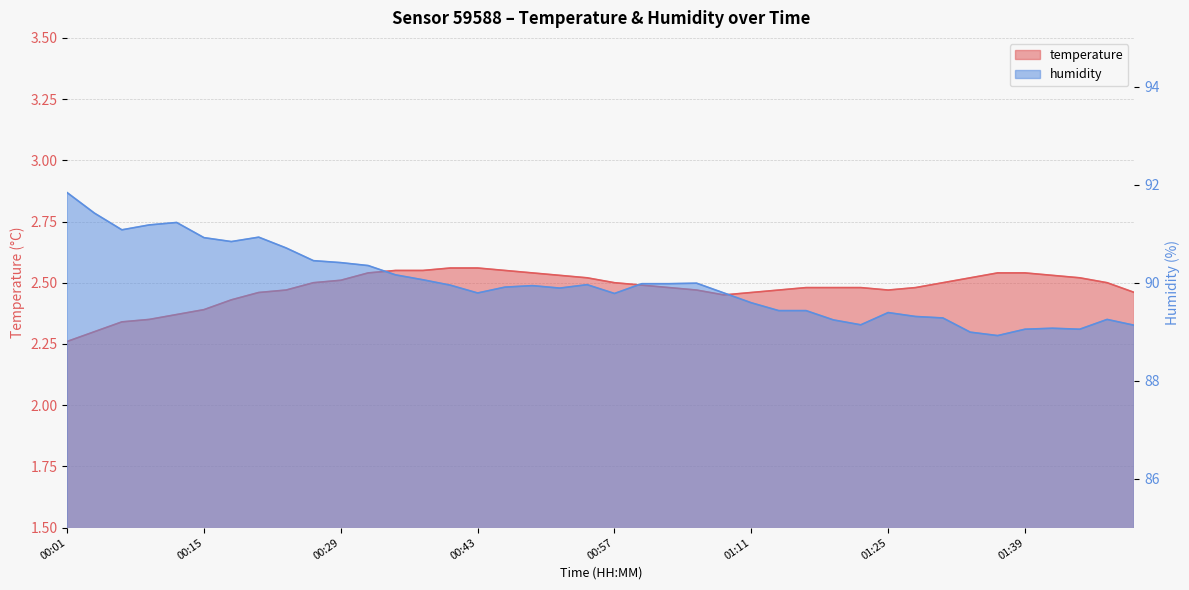

Which series has the largest range (max minus min)?

humidity